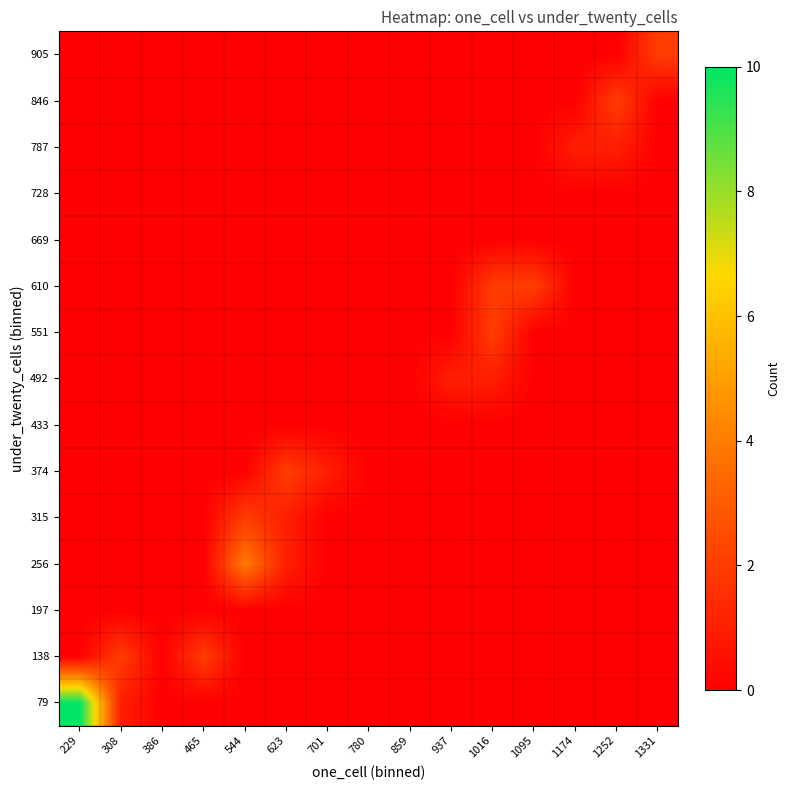

At how many categories does at least one series exceed 0?

12